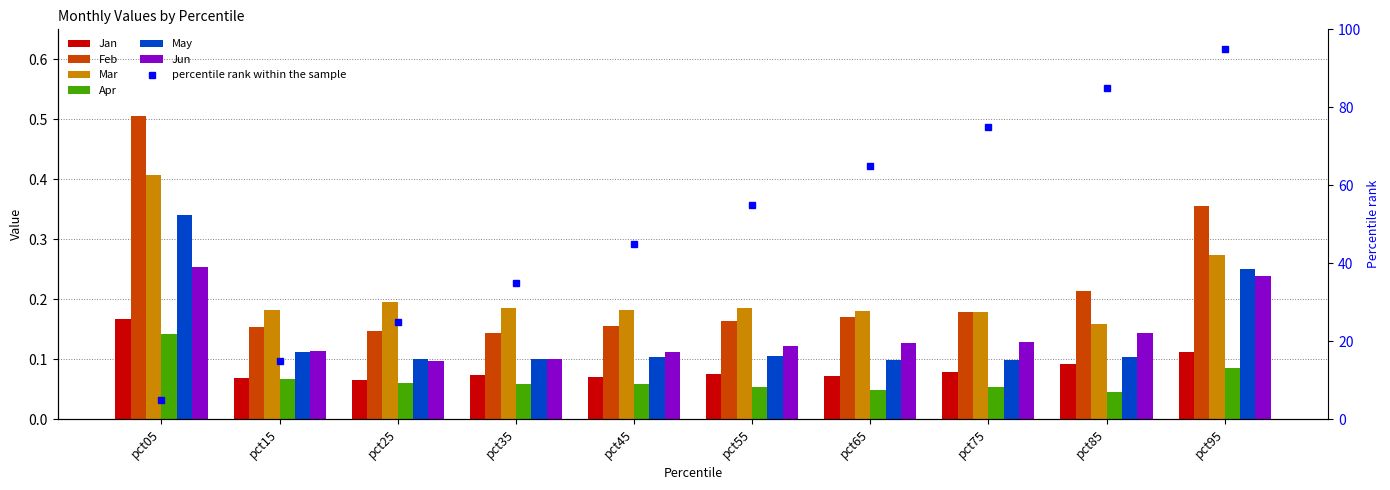

At how many categories does at least one series exceed 0?

10